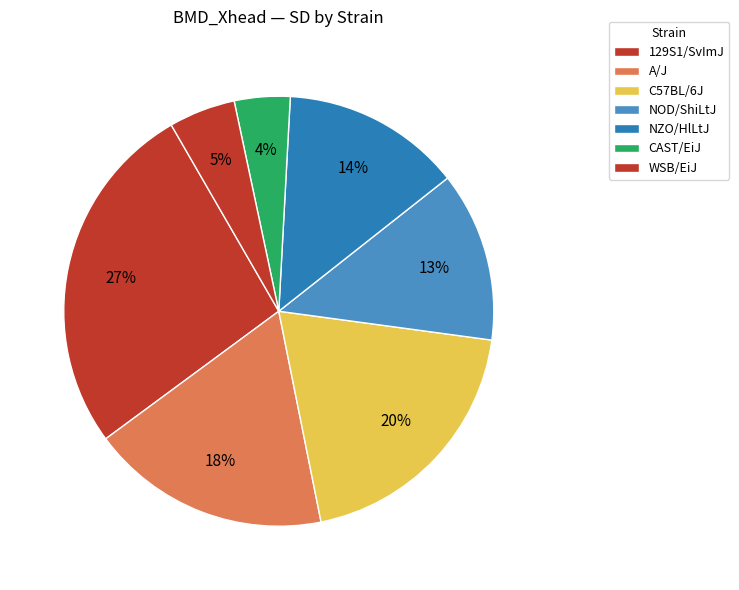

Count the number of slices in the pie.

7